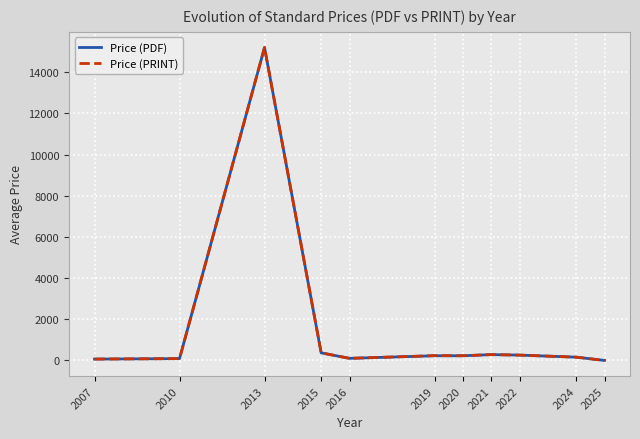

At which category does Price (PDF) reach its first local peak?

2013